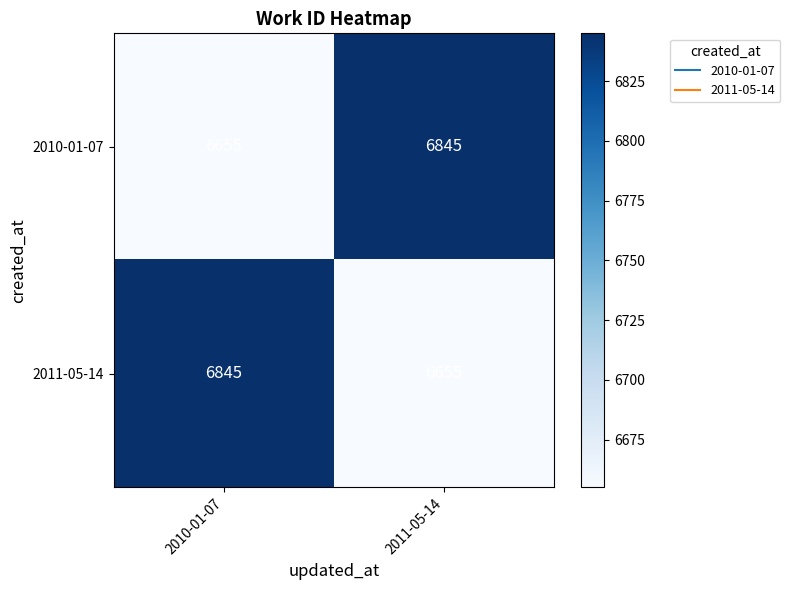

Is it true that 2010-01-07 equals 1479 at 2010-01-07?

False